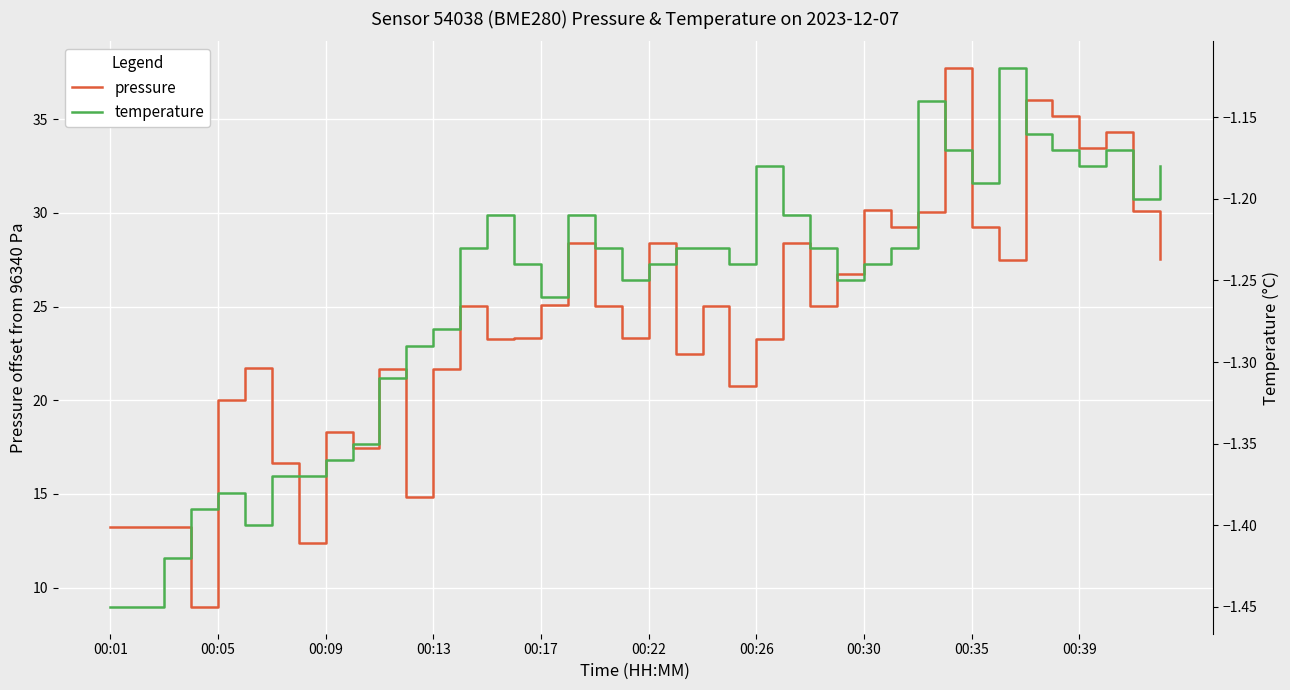

True or false: pressure has more than 2 interior local peaks.

True